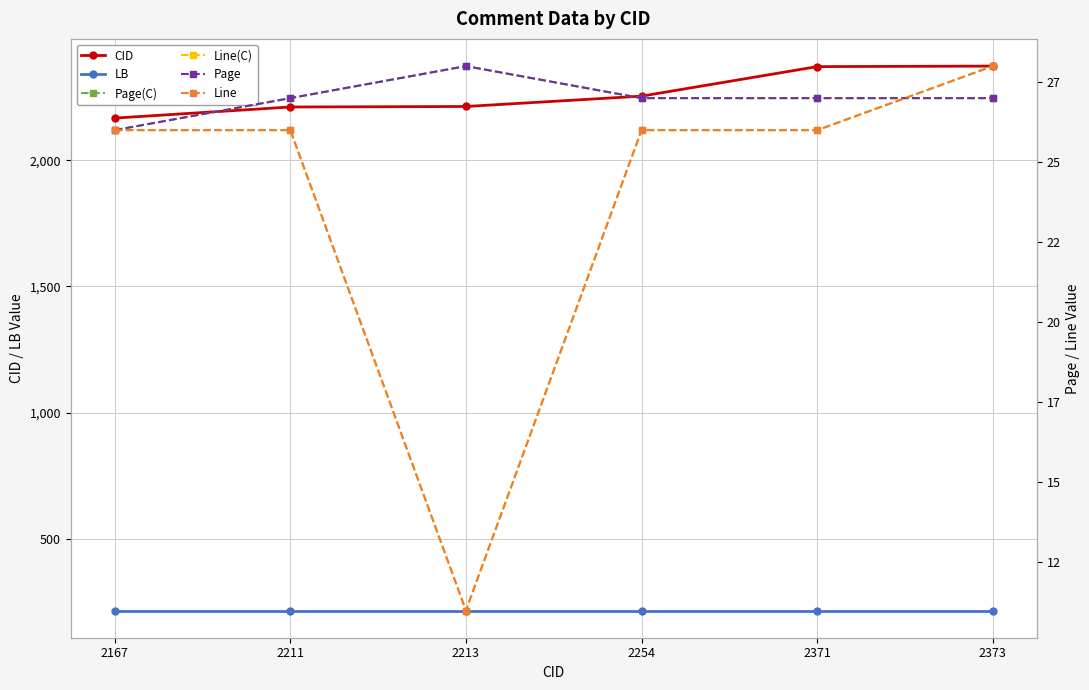

Which series changed the most between 2167 and 2211?

CID